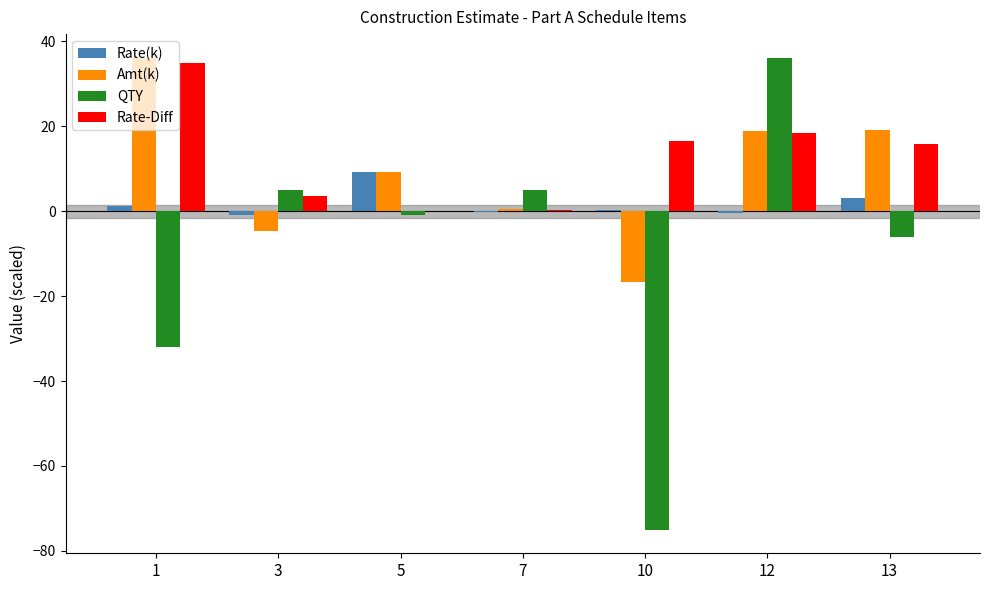

The QTY series shows 36.0 at 12. True or false?

True